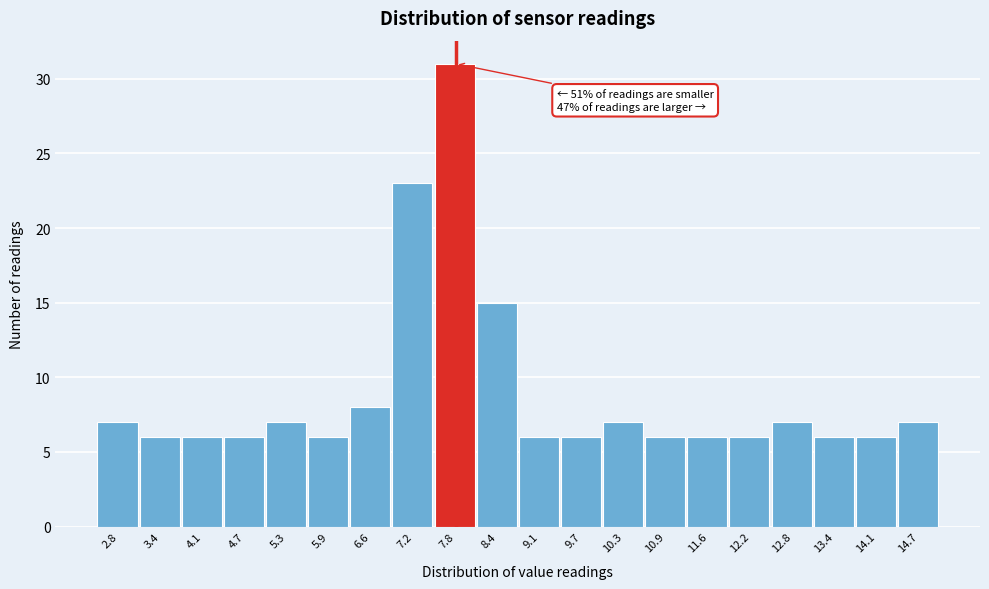

Over which range of the x-axis is the bar tallest?

7.5 to 8.1